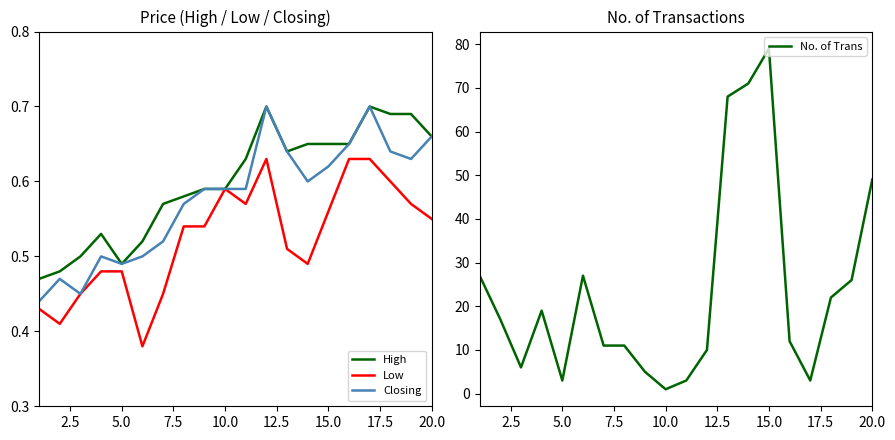

Reading left to right, what are all the values shown in this chart?

High: 0.5	0.5	0.5	0.5	0.5	0.5	0.6	0.6	0.6	0.6	0.6	0.7	0.6	0.7	0.7	0.7	0.7	0.7	0.7	0.7
Low: 0.4	0.4	0.5	0.5	0.5	0.4	0.5	0.5	0.5	0.6	0.6	0.6	0.5	0.5	0.6	0.6	0.6	0.6	0.6	0.6
Closing: 0.4	0.5	0.5	0.5	0.5	0.5	0.5	0.6	0.6	0.6	0.6	0.7	0.6	0.6	0.6	0.7	0.7	0.6	0.6	0.7
No. of Trans: 27.0	17.0	6.0	19.0	3.0	27.0	11.0	11.0	5.0	1.0	3.0	10.0	68.0	71.0	79.0	12.0	3.0	22.0	26.0	49.0